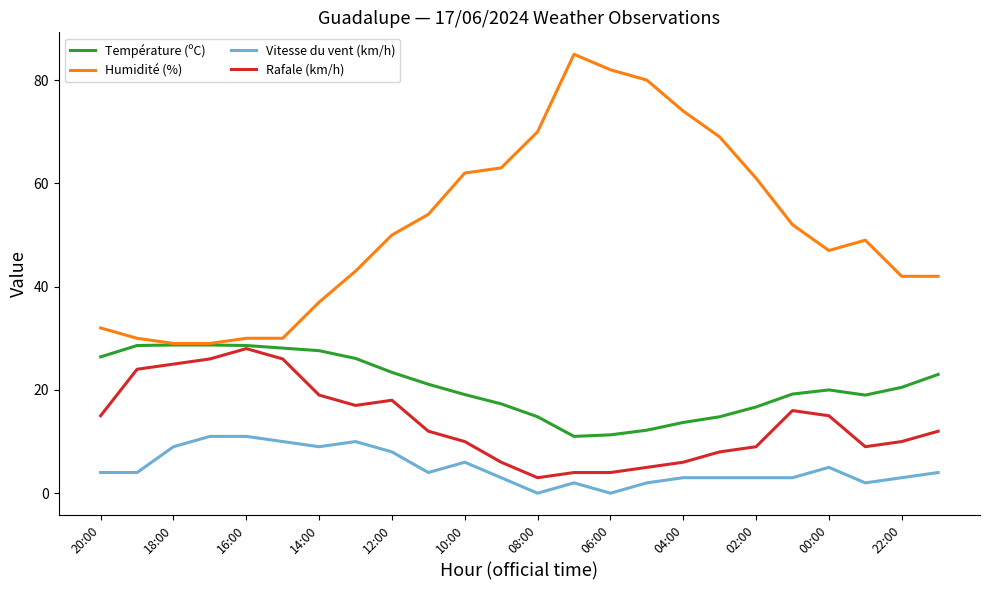

True or false: Humidité (%) and Vitesse du vent (km/h) cross at least once.

False